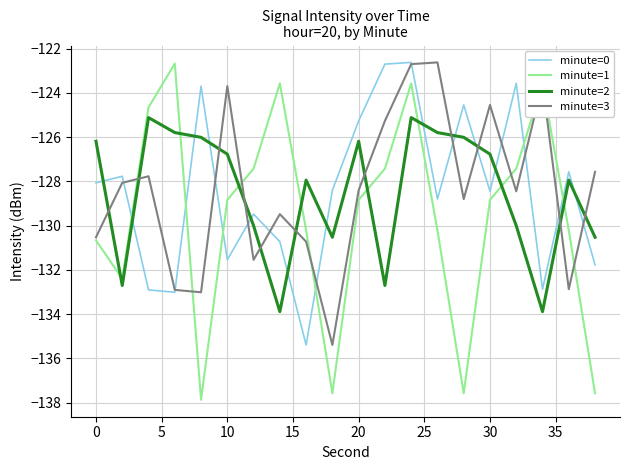

What is the sum of all minute=3 values?

-2567.9